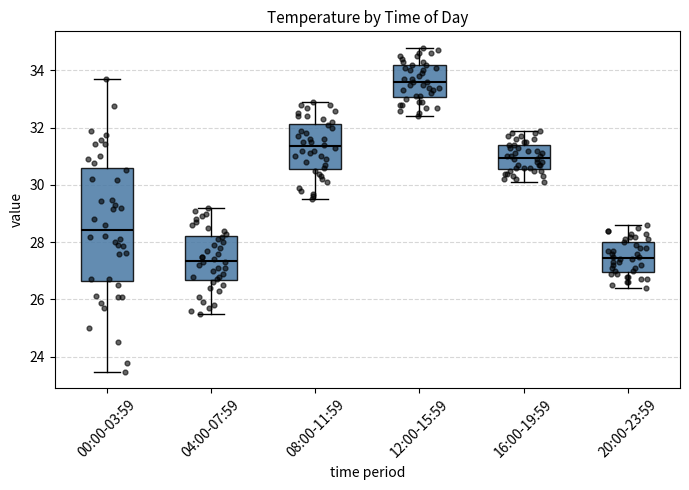

Reading left to right, read every box against the y-axis: the position of its median line, the range the box covers, and the ends of its whiskers. The values are not printed on the chart, so give them approximately, as read against the axis.

00:00-03:59: median 28.4, box 26.6 to 30.6, whiskers 23.4 to 33.8
04:00-07:59: median 27.4, box 26.6 to 28.2, whiskers 25.6 to 29.2
08:00-11:59: median 31.4, box 30.6 to 32.2, whiskers 29.6 to 33.0
12:00-15:59: median 33.6, box 33.0 to 34.2, whiskers 32.4 to 34.8
16:00-19:59: median 31.0, box 30.6 to 31.4, whiskers 30.2 to 32.0
20:00-23:59: median 27.4, box 27.0 to 28.0, whiskers 26.4 to 28.6